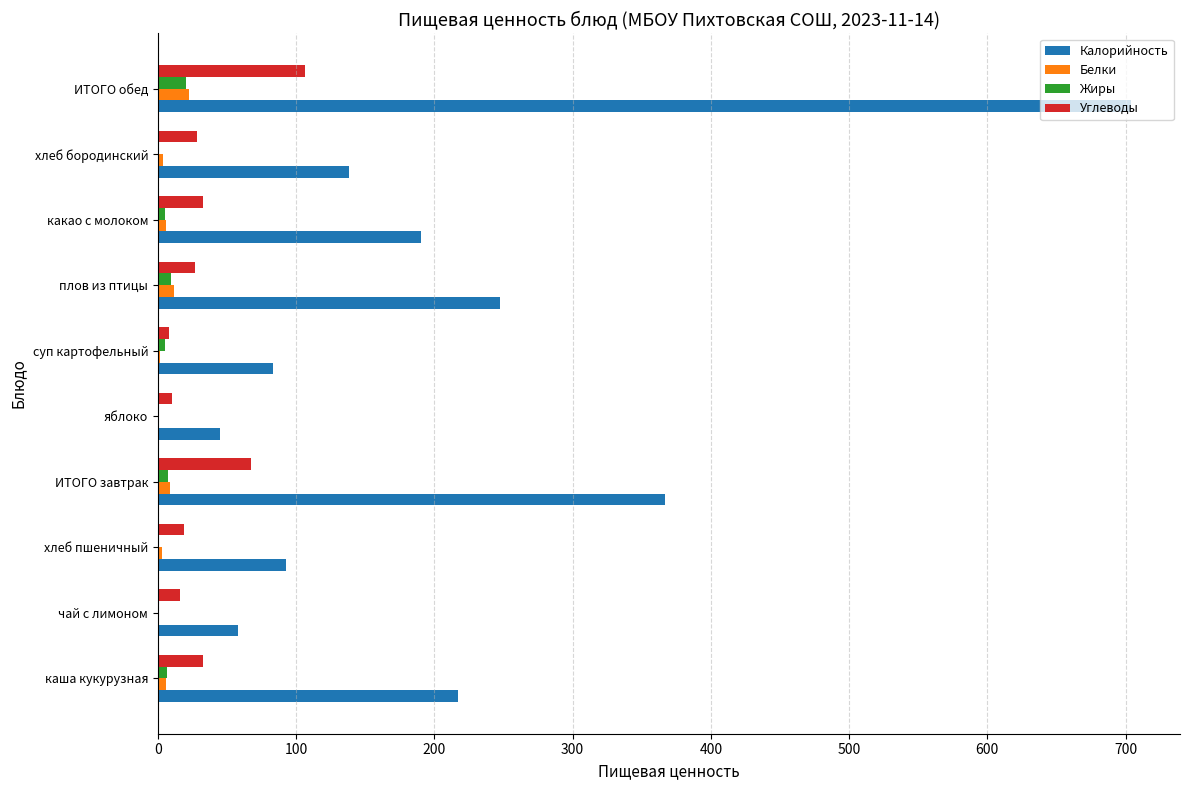

True or false: Калорийность has a value of 83.1 at суп картофельный.

True